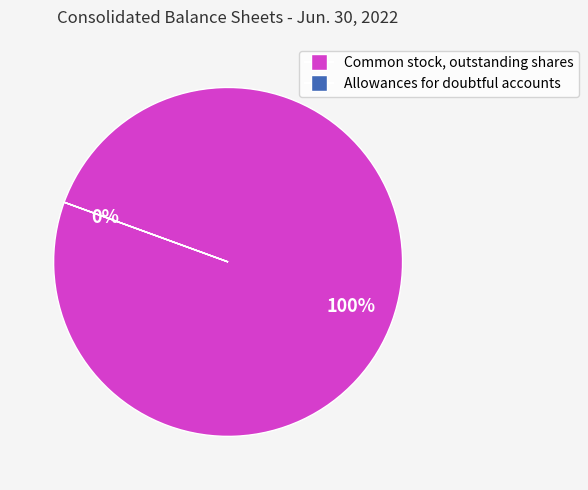

Count the number of slices in the pie.

2